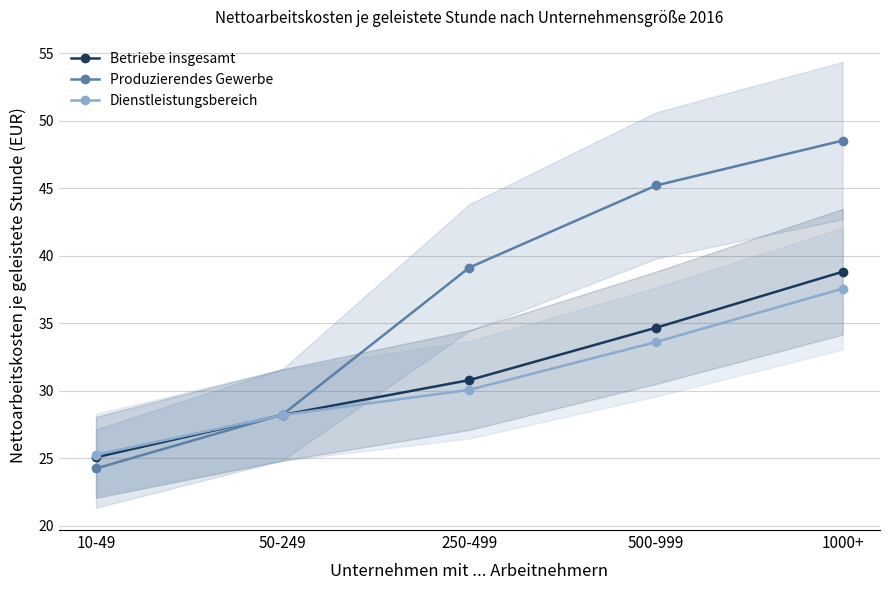

The Dienstleistungsbereich series shows 37.6 at 1000+. True or false?

True